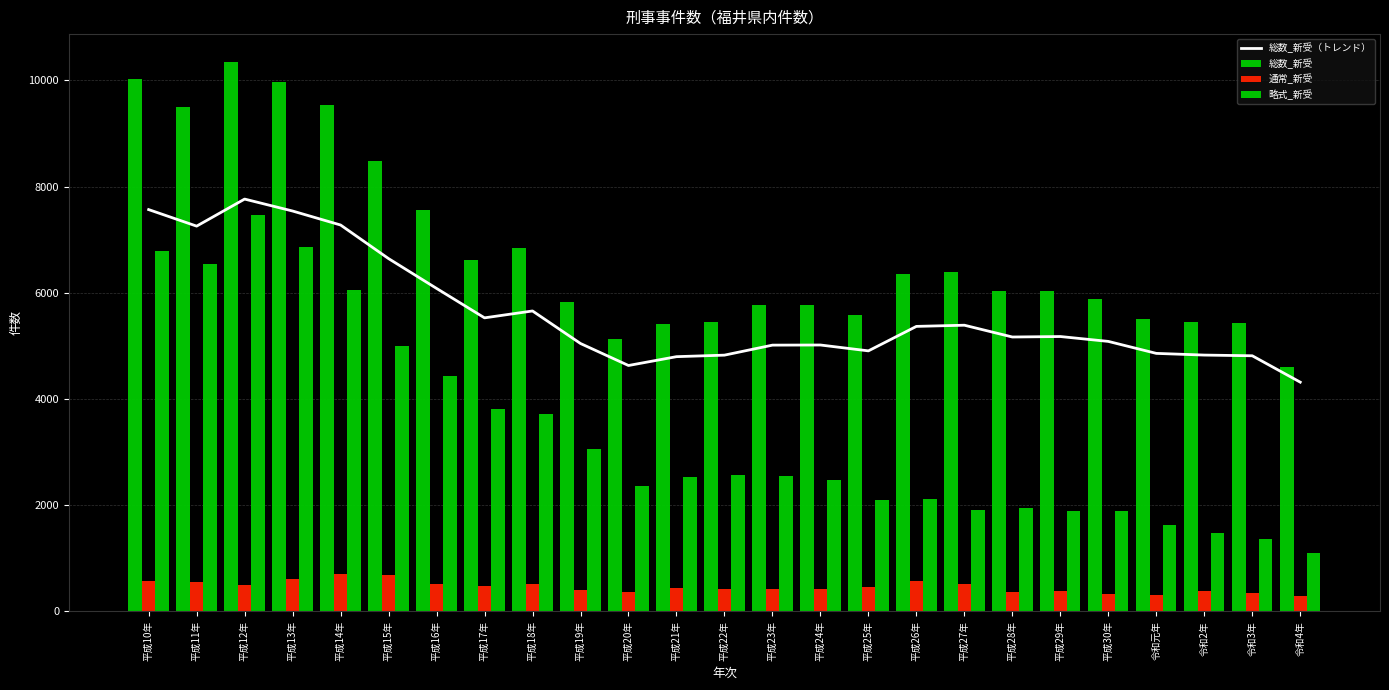

At 平成15年, list the series in order from smallest to largest.

通常_新受, 略式_新受, 総数_新受（トレンド）, 総数_新受